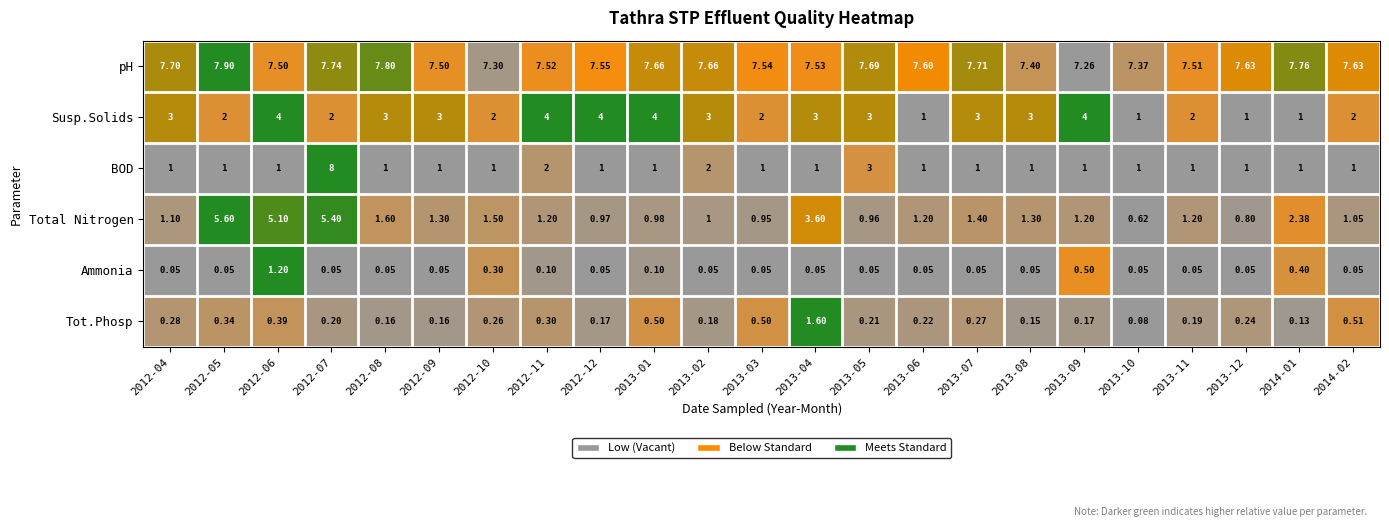

Between 2012-12 and 2013-07, which series saw the biggest shift?

Susp.Solids